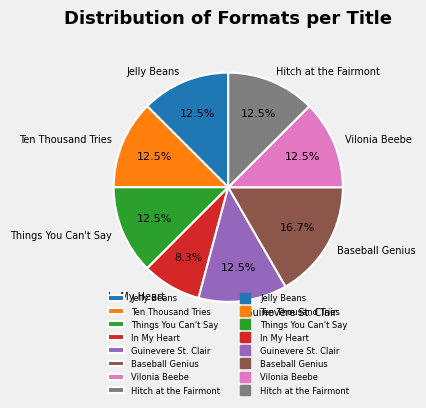

Does any single category account for the majority?

No